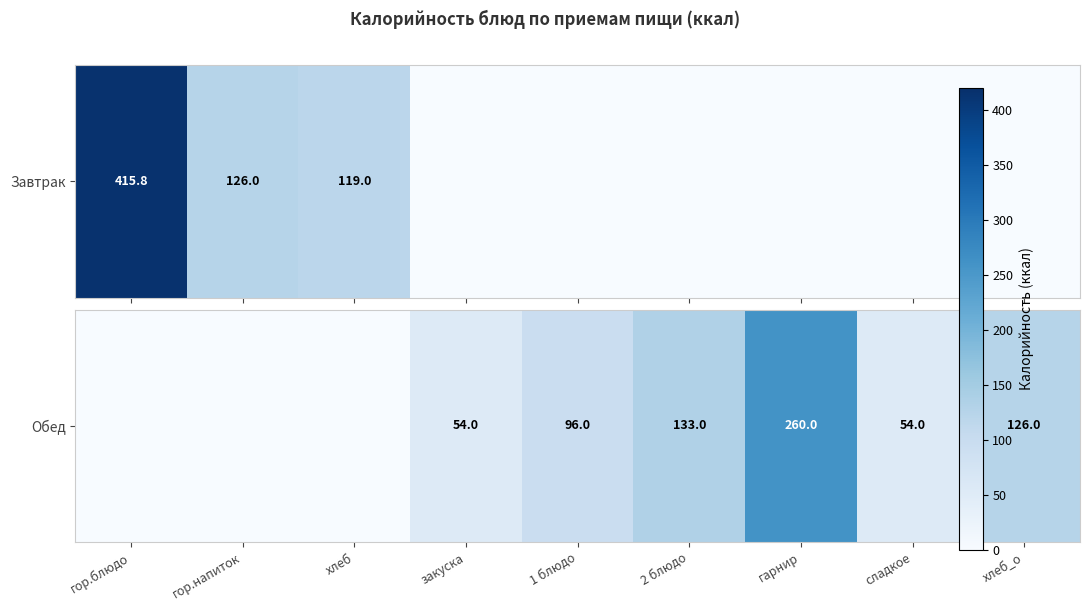

The value at хлеб_о is 202. True or false?

False